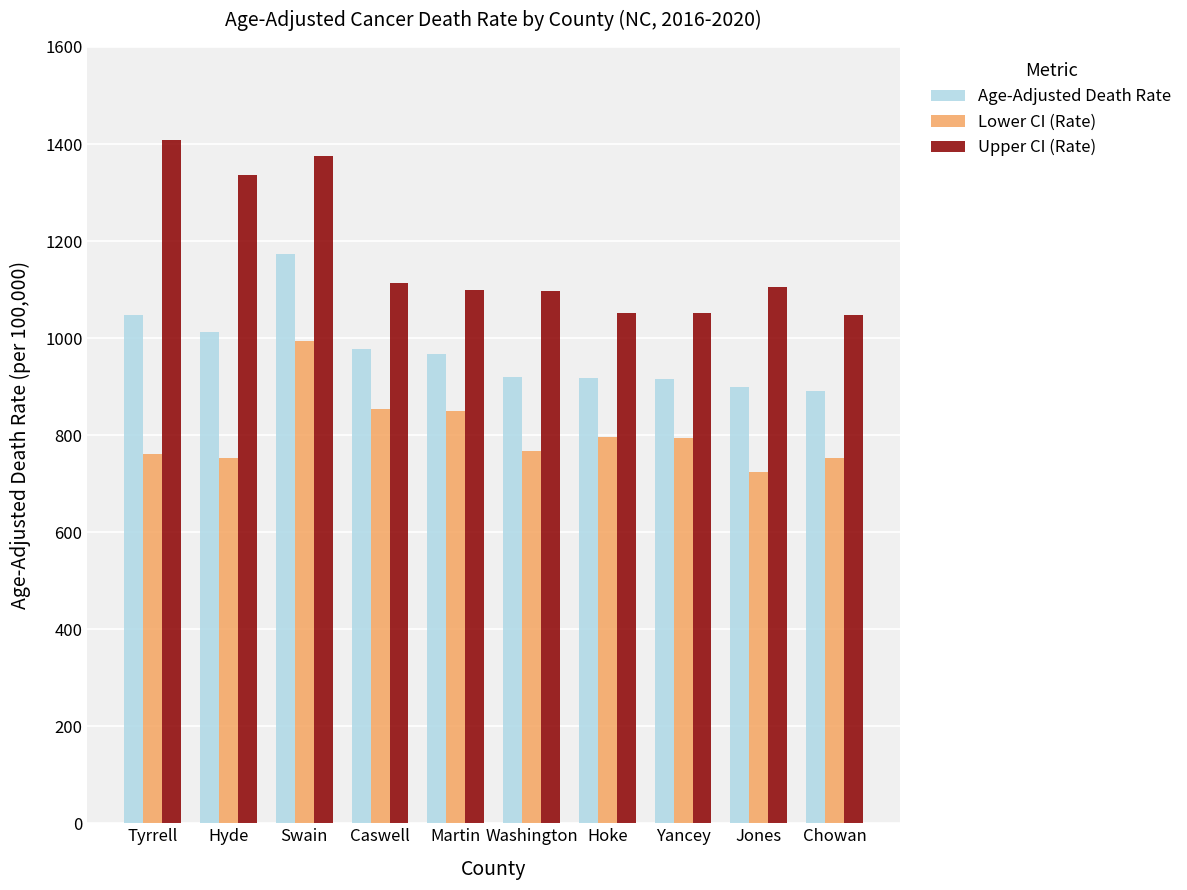

What is the sum of all Lower CI (Rate) values?

8047.5